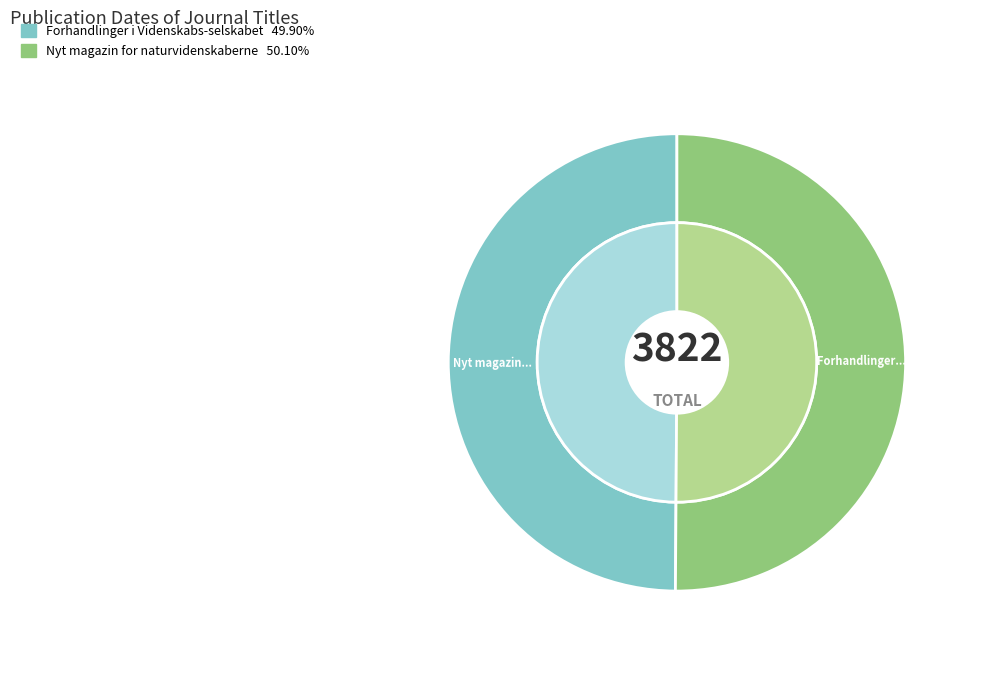

What is the change in value from Forhandlinger i Videnskabs-selskabet to Nyt magazin for naturvidenskaberne?

+8